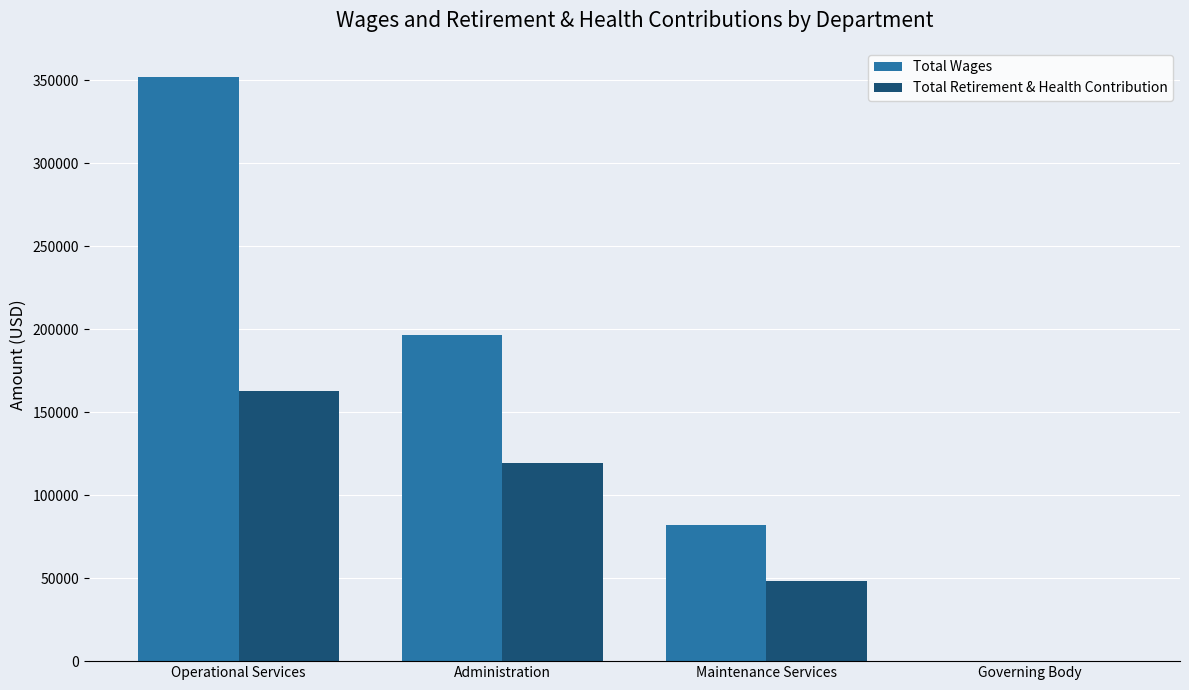

At which label does Total Wages reach its peak?

Operational Services